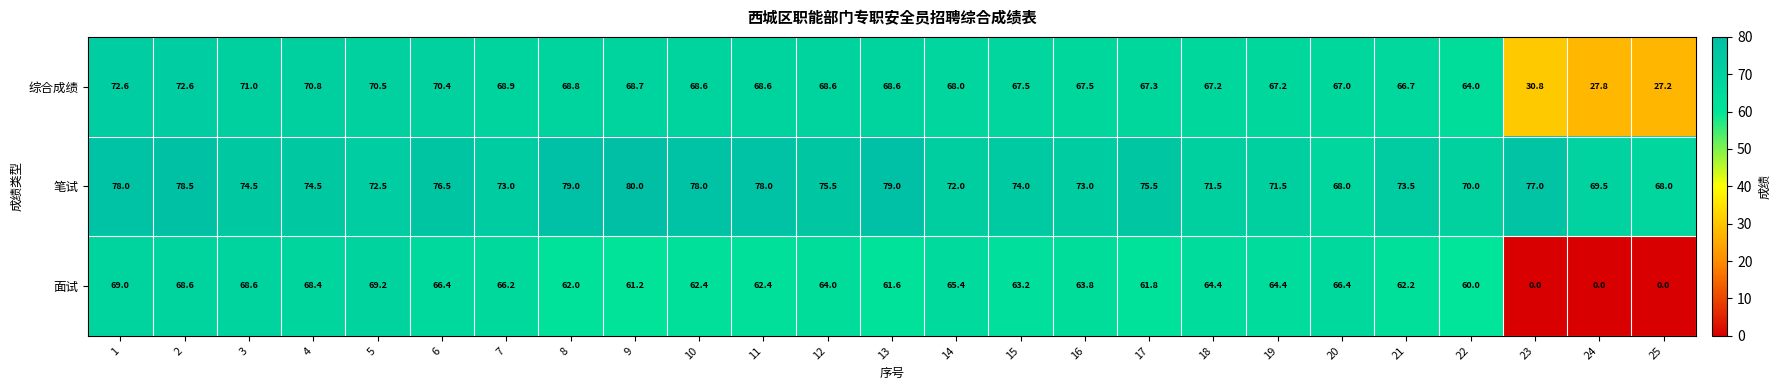

Rank the series by their maximum value, from lowest to highest.

面试, 综合成绩, 笔试